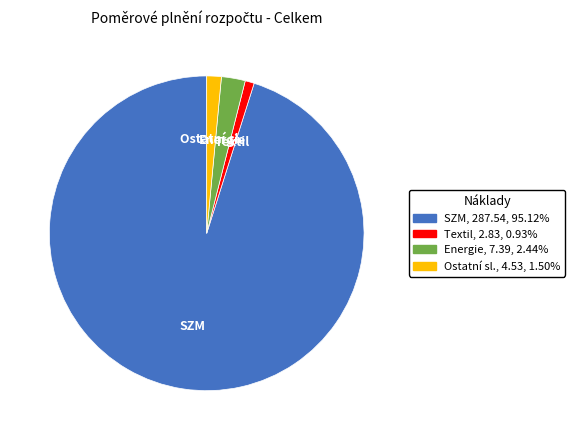

Is there a majority slice in this chart?

Yes